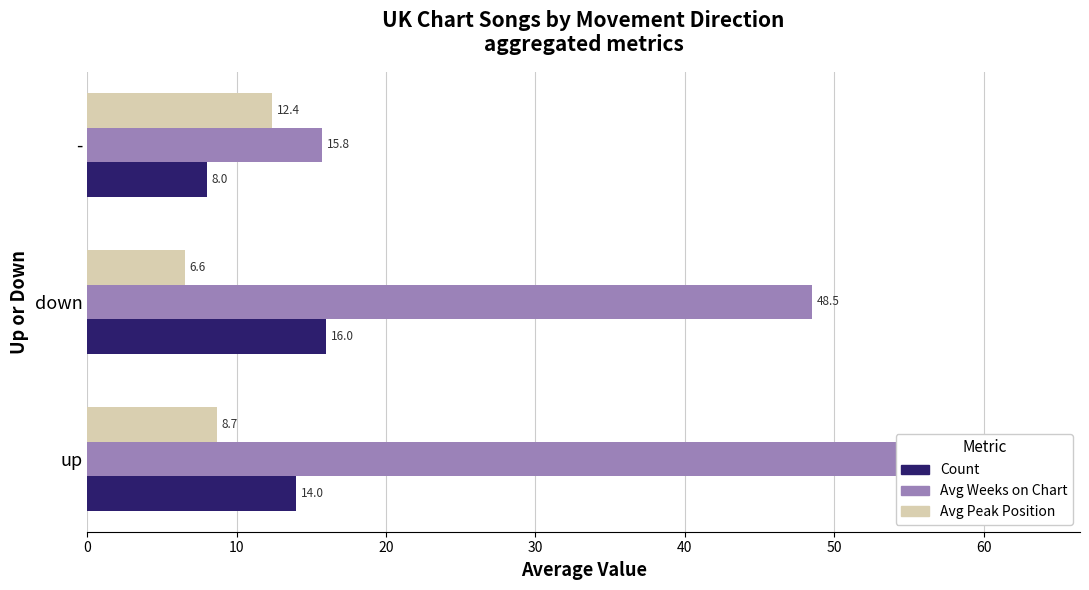

What is the value of the Count bar at the 1st from the left?

14.0